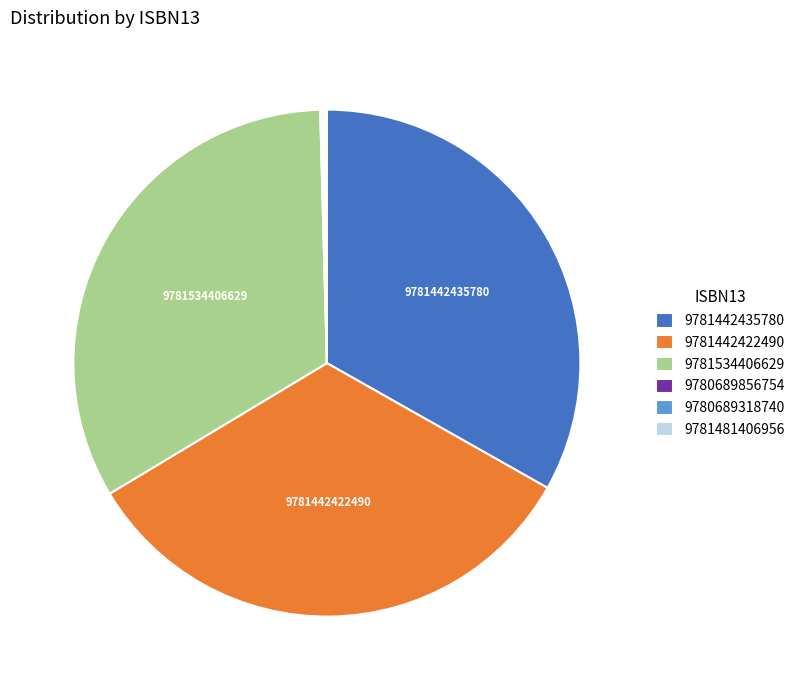

Is it true that 9781442435780 is 33% of the pie?

True